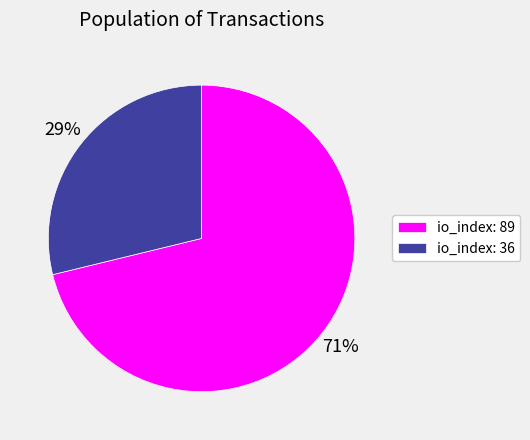

How many segments does this pie chart have?

2